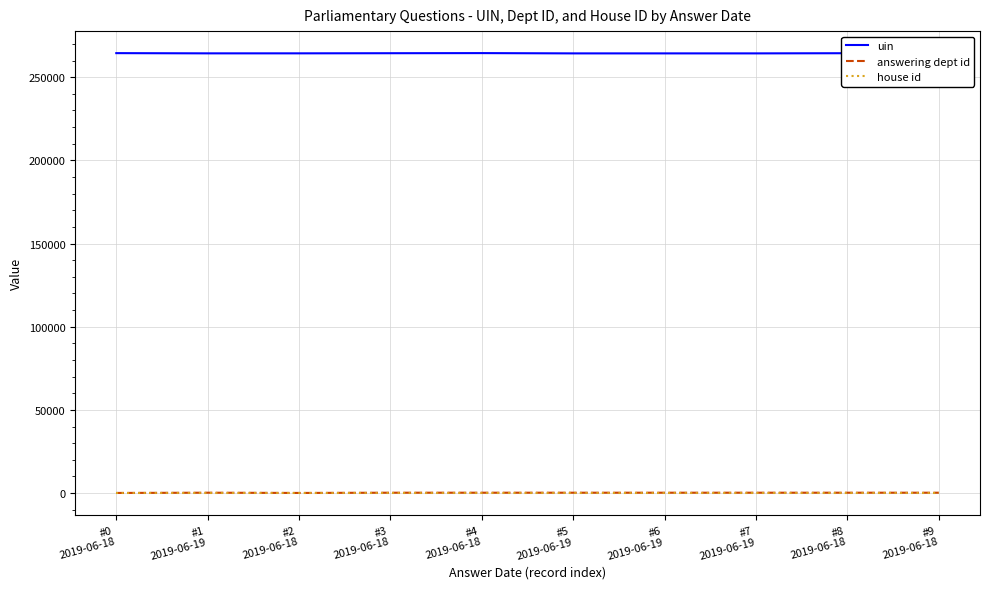

What is the lowest value of the uin series?

264292